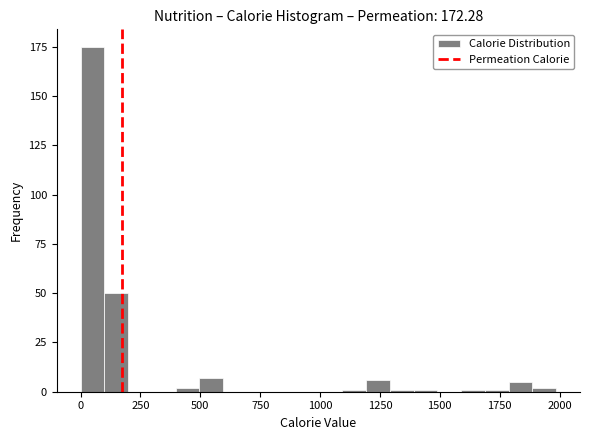

Around what value on the x-axis is the tallest bar? Give the approximate position of its centre, as read against the axis.

50